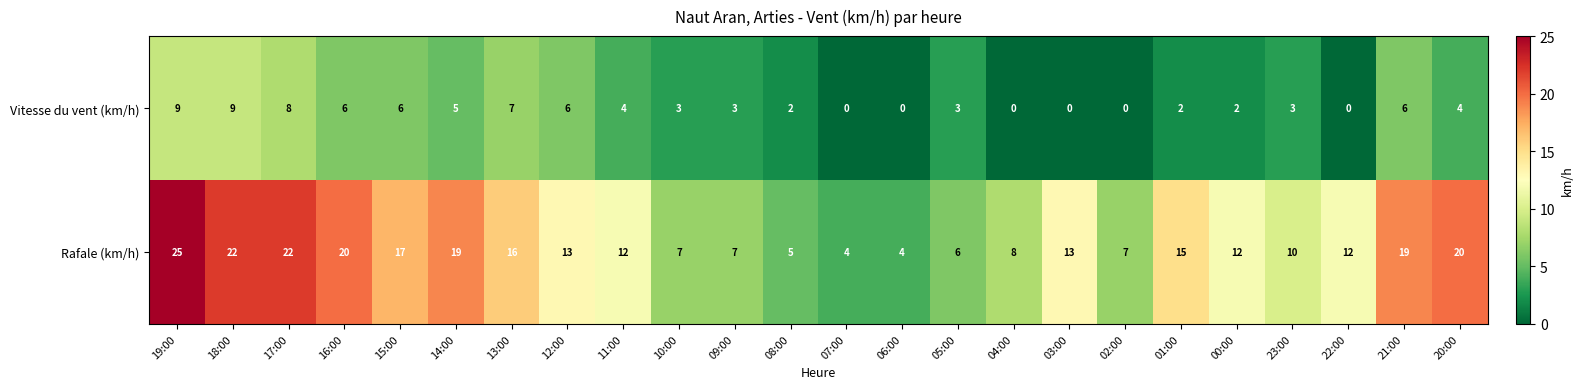

Which series has the largest total across all categories?

Rafale (km/h)